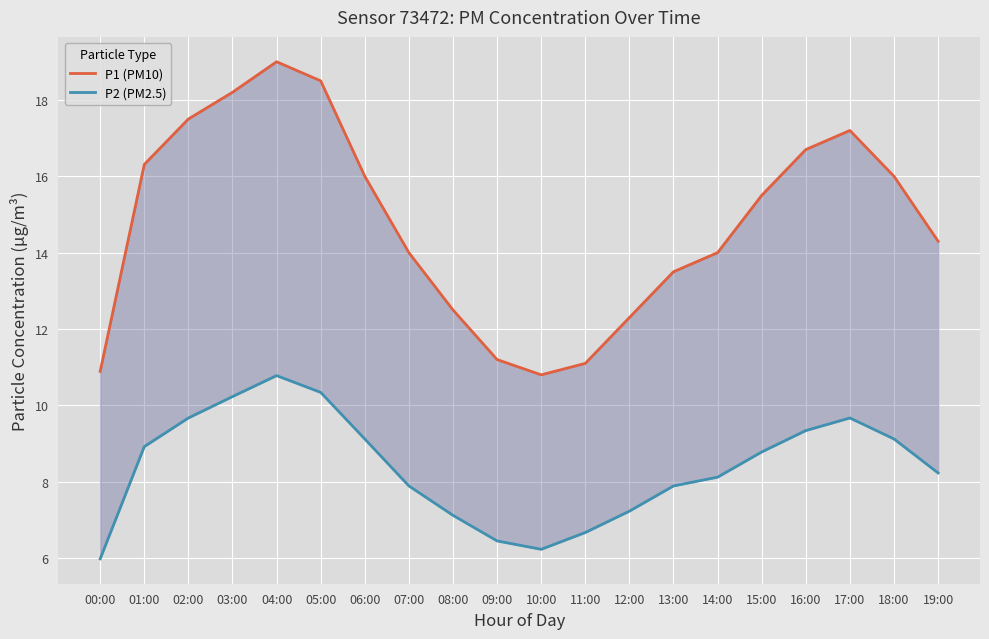

What is the sum of all P1 (PM10) values?

295.5